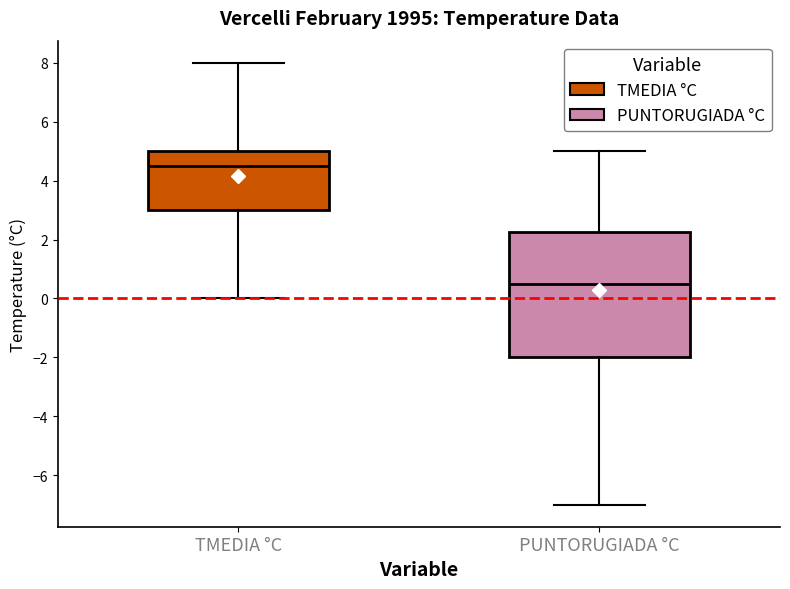

Which box's median line is the lowest?

PUNTORUGIADA °C